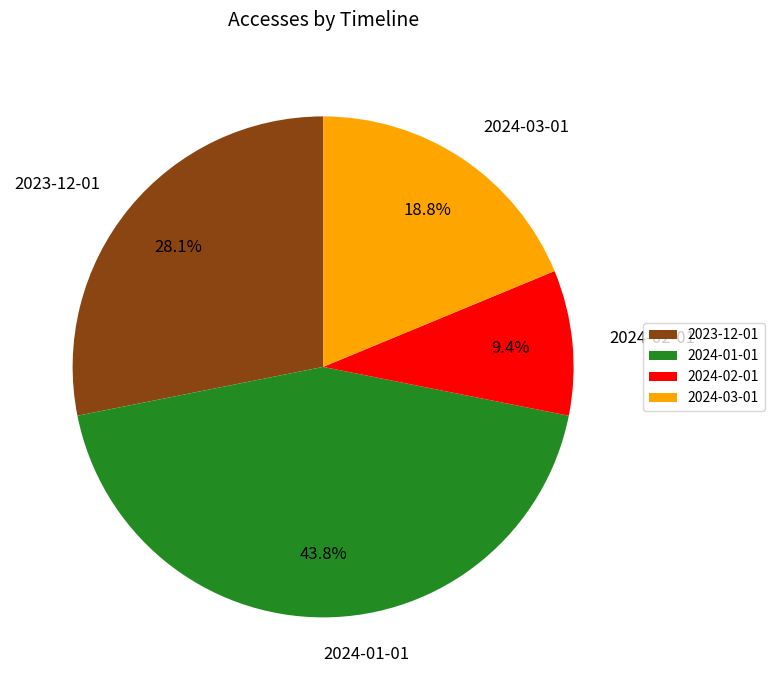

Do 2023-12-01 and 2024-03-01 together represent more than half of the pie?

No